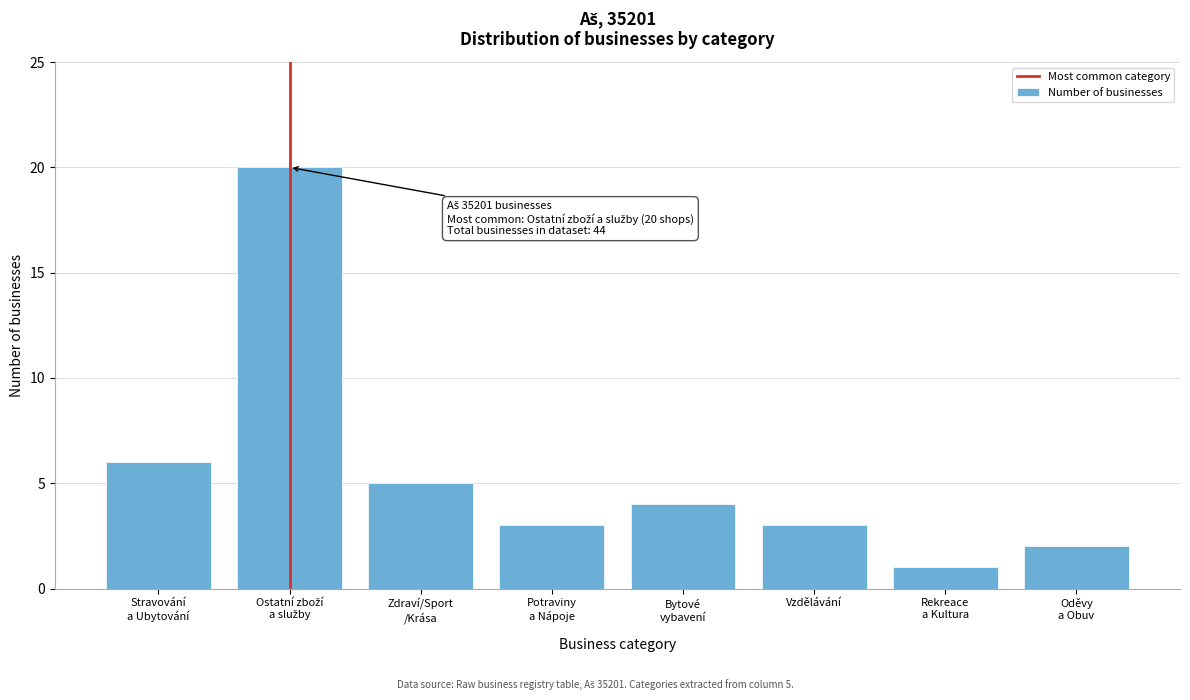

Reading left to right, list all the values displayed in this chart.

6	20	5	3	4	3	1	2